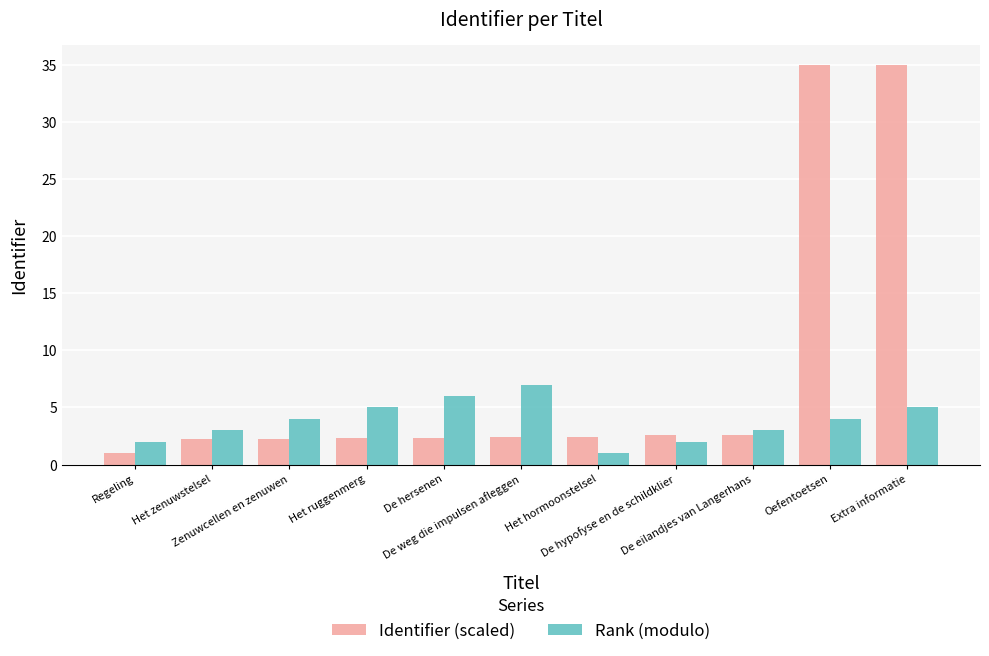

What is the sum of all Identifier (scaled) values?

90.1